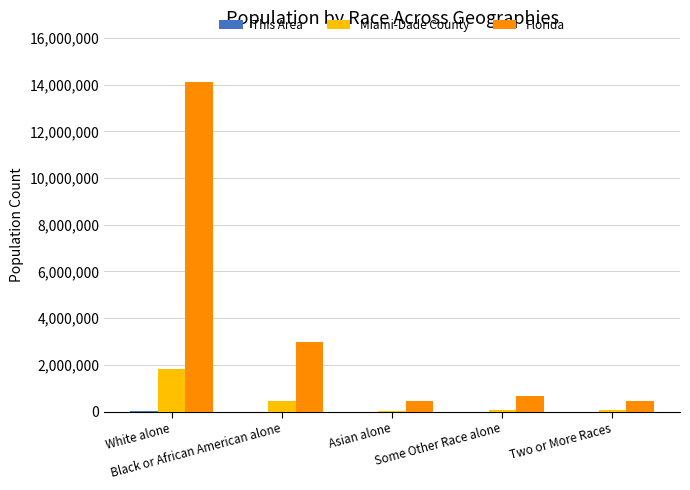

What is the sum of all Florida values?

18717566